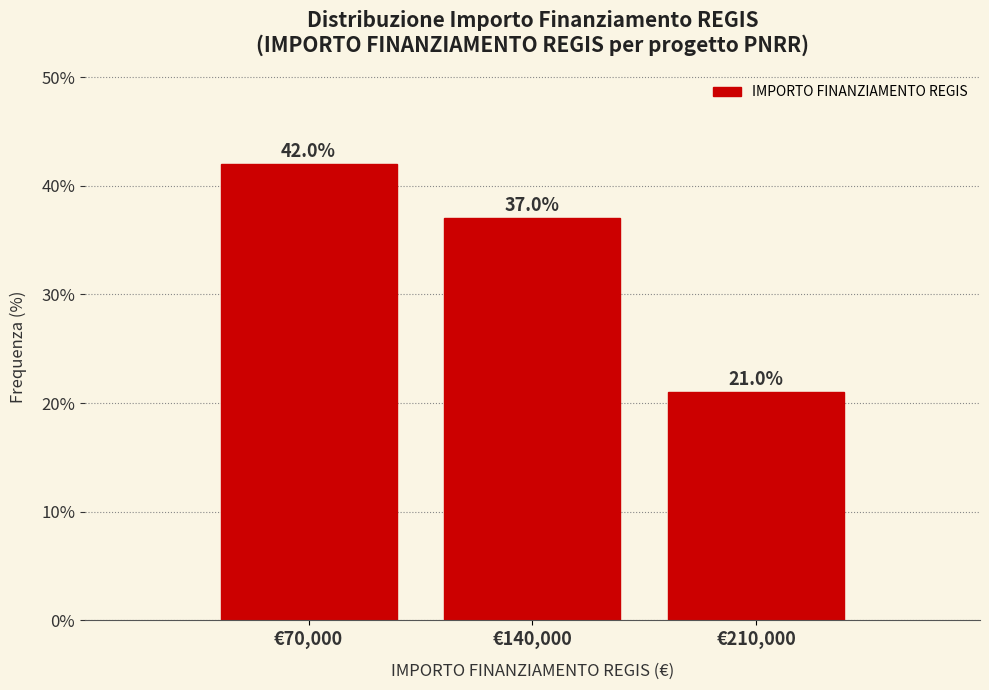

Reading right to left, extract all data points from this chart.

21	37	42